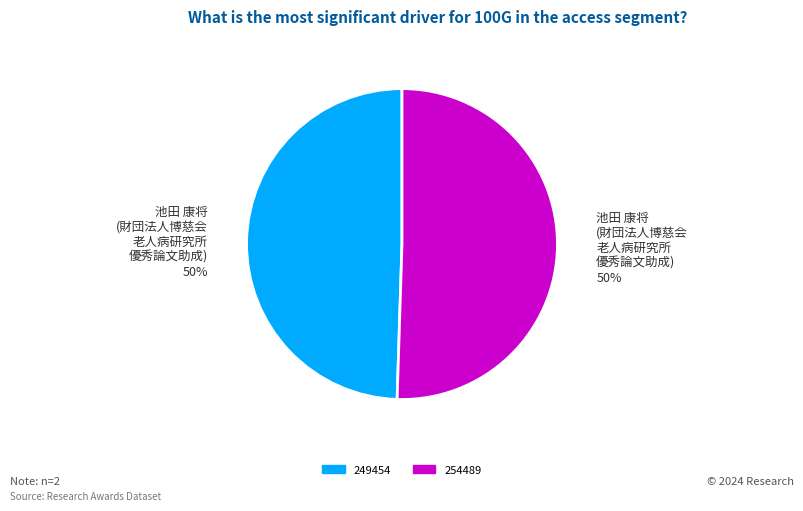

What is the smallest slice in the pie chart?

249454